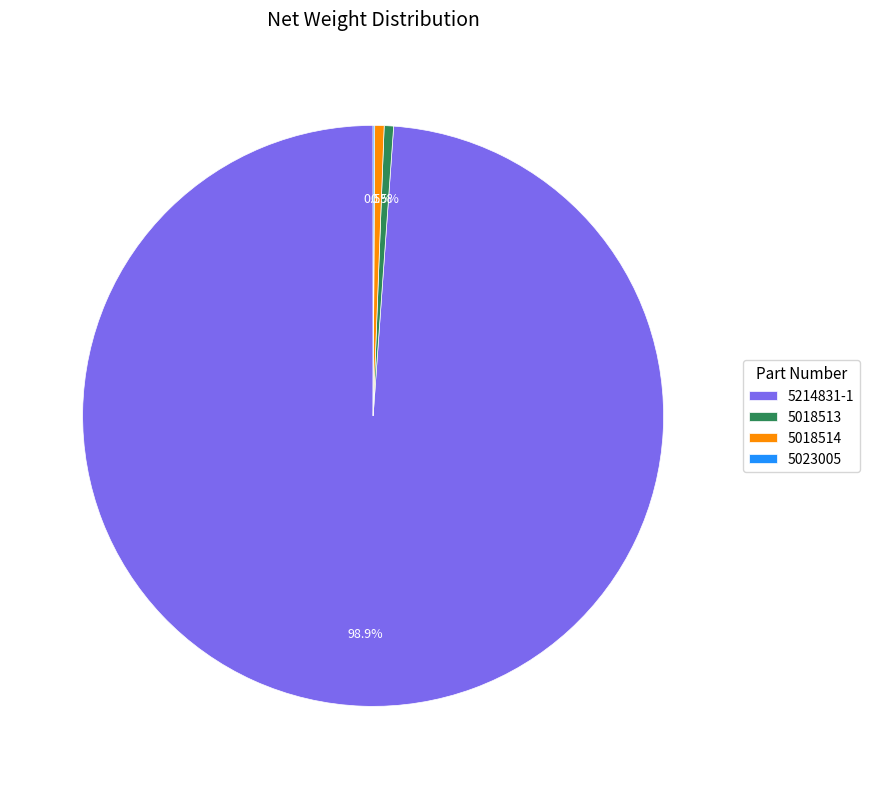

What is the total percentage of 5214831-1 and 5018514?

99.4%